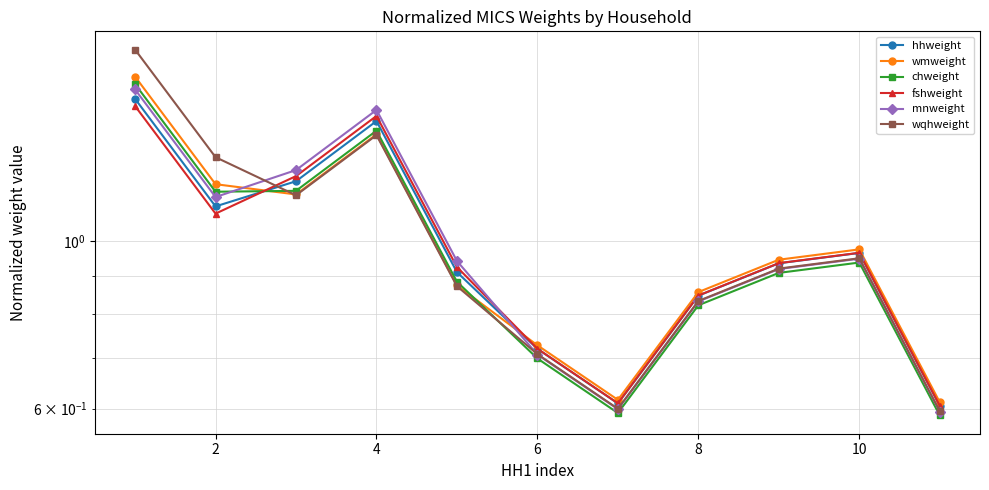

List the series in order of their peak value, lowest first.

fshweight, hhweight, mnweight, chweight, wmweight, wqhweight